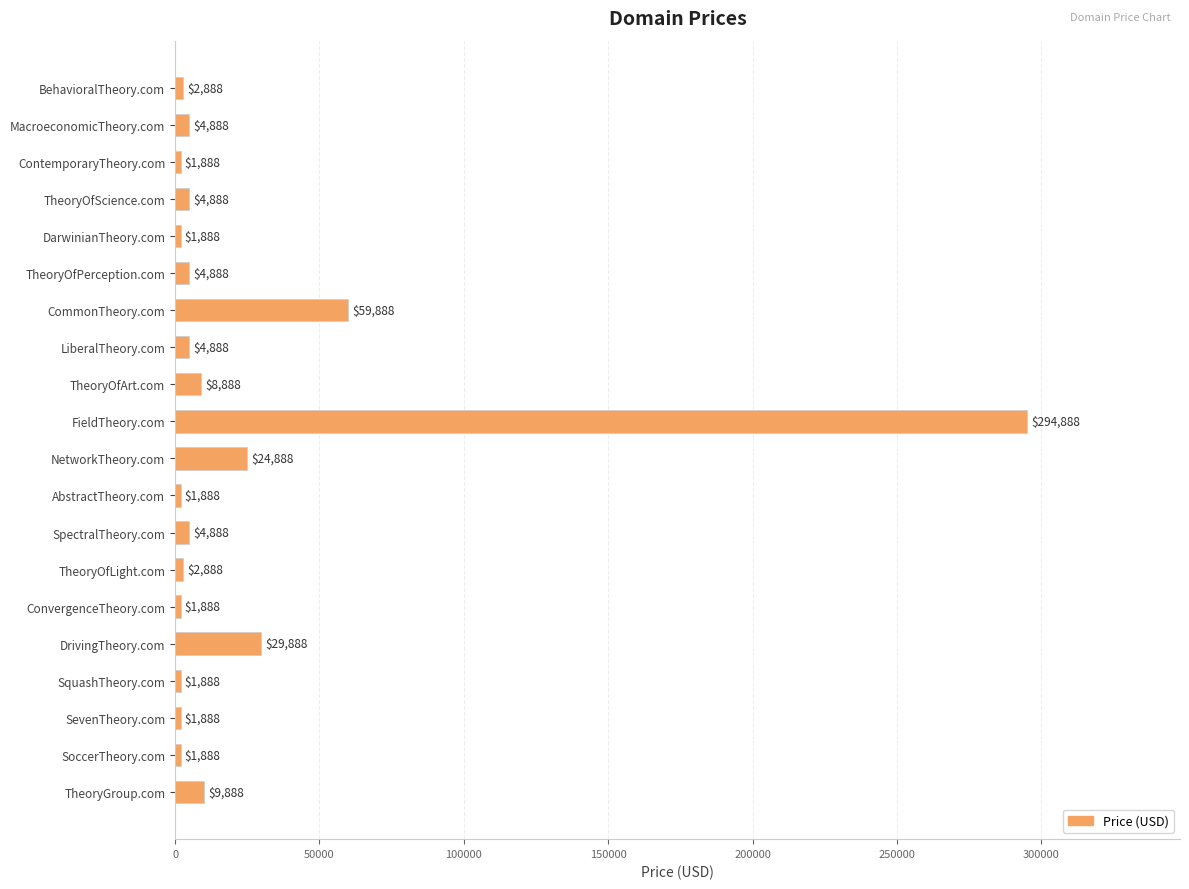

What is the ratio of the value at BehavioralTheory.com to the value at MacroeconomicTheory.com?

0.6